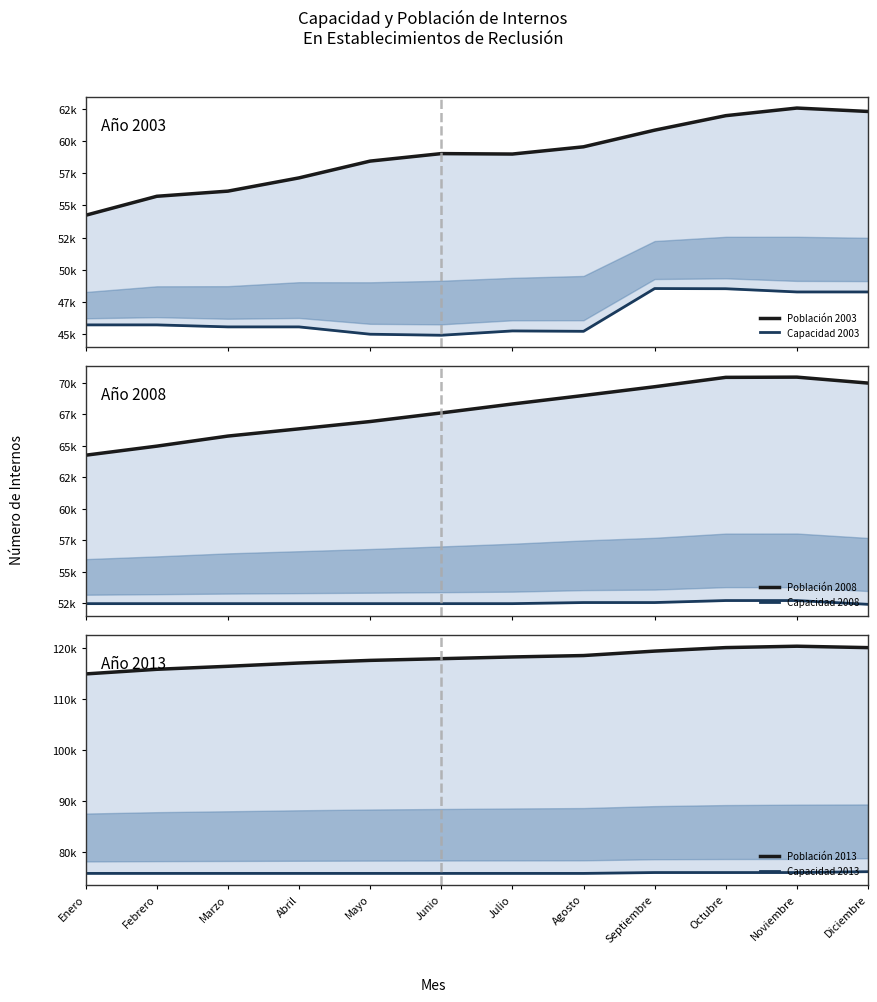

What is the label of the 1st point from the left?

Enero